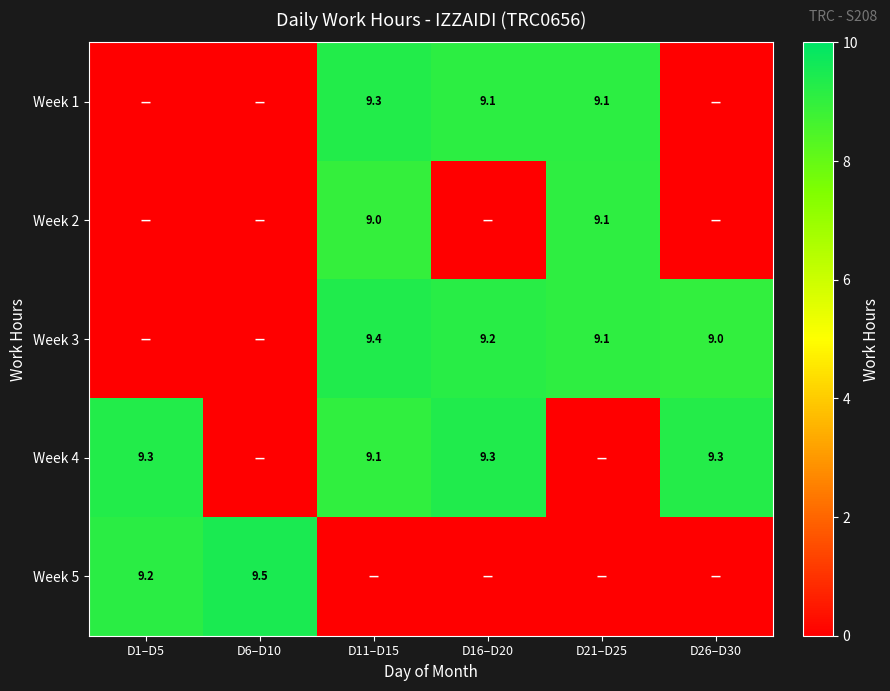

Is the value of Week 3 at D11–D15 greater than the value of Week 2 at D11–D15?

Yes